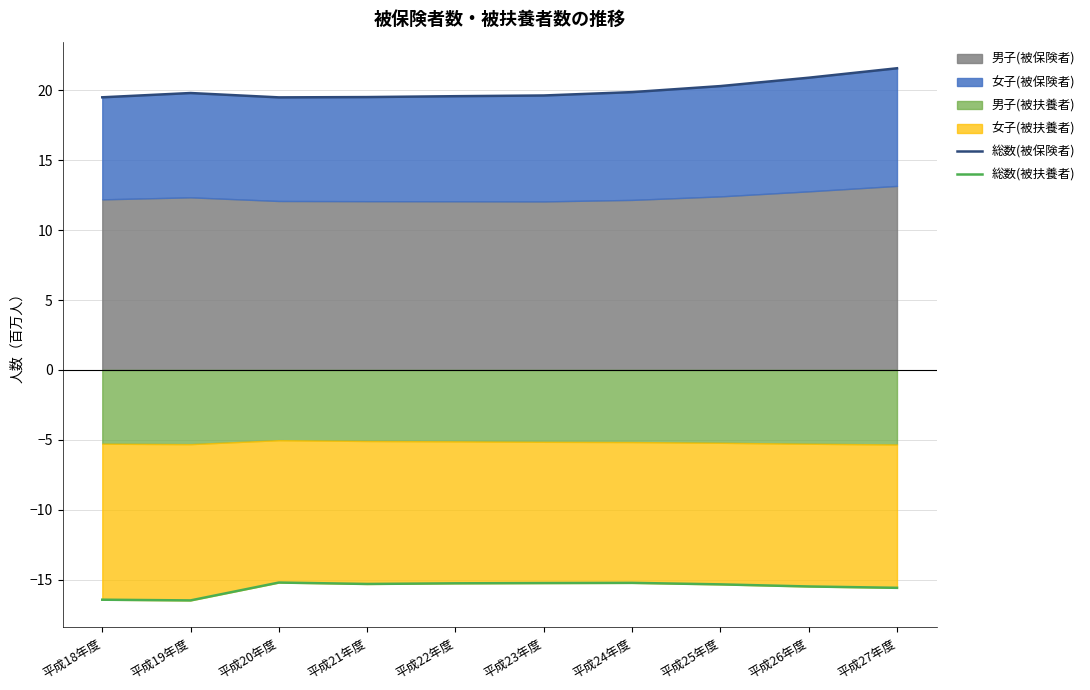

What is the label of the 4th point from the right?

平成24年度